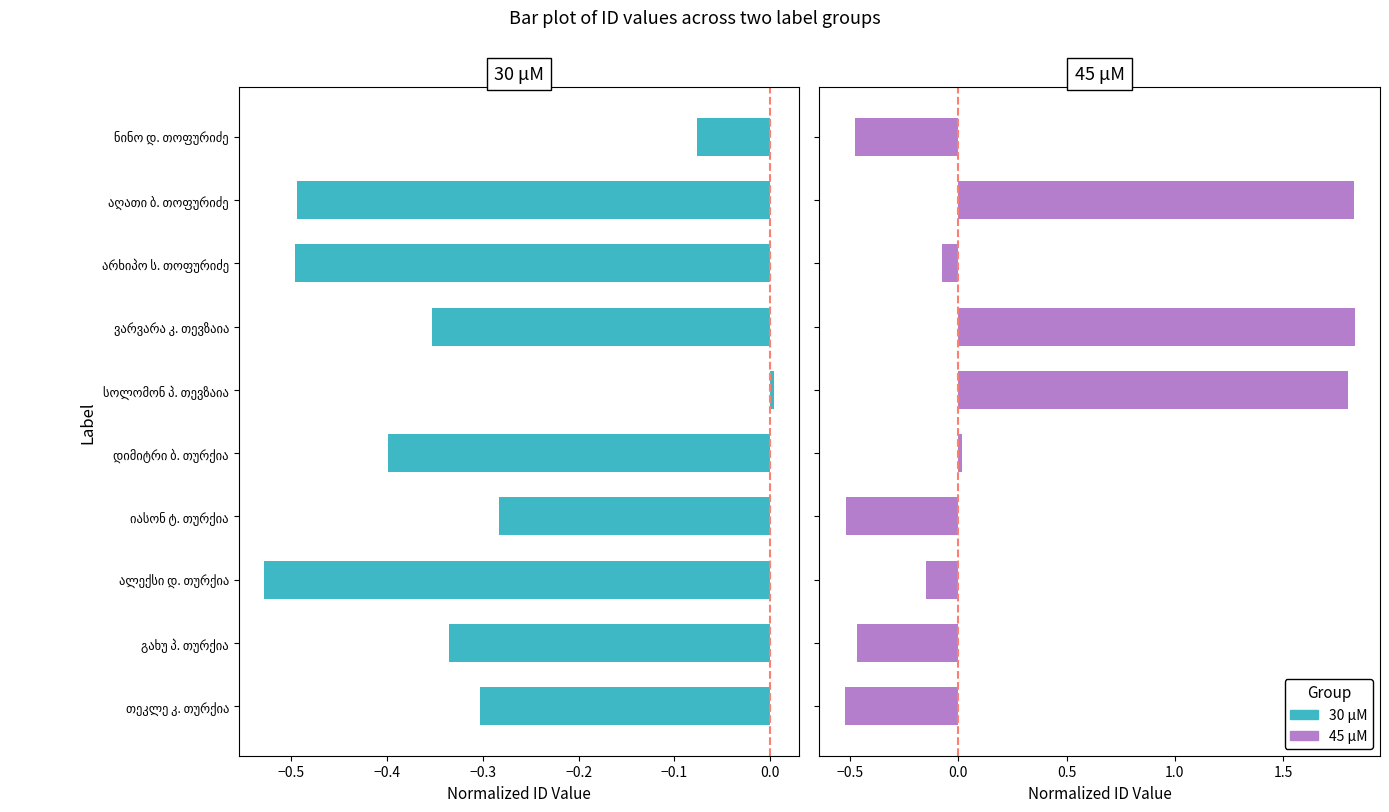

The value of 45 μM at ნინო დ. თოფურიძე is -0.5. True or false?

True